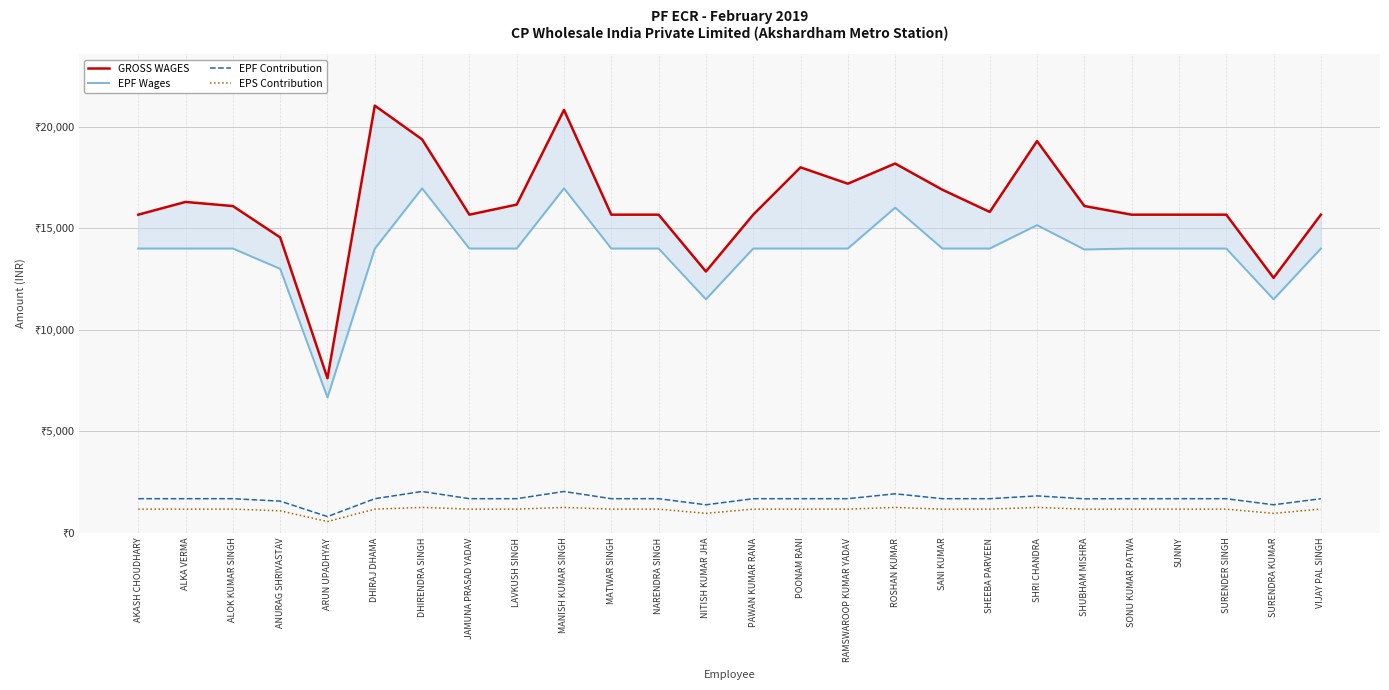

What is the approximate value of EPF Wages at ALOK KUMAR SINGH?

14000